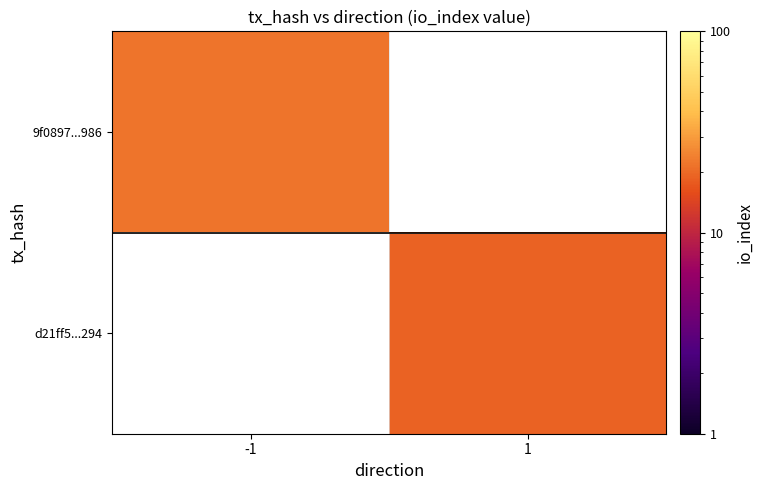

Count the number of categories in the chart.

2